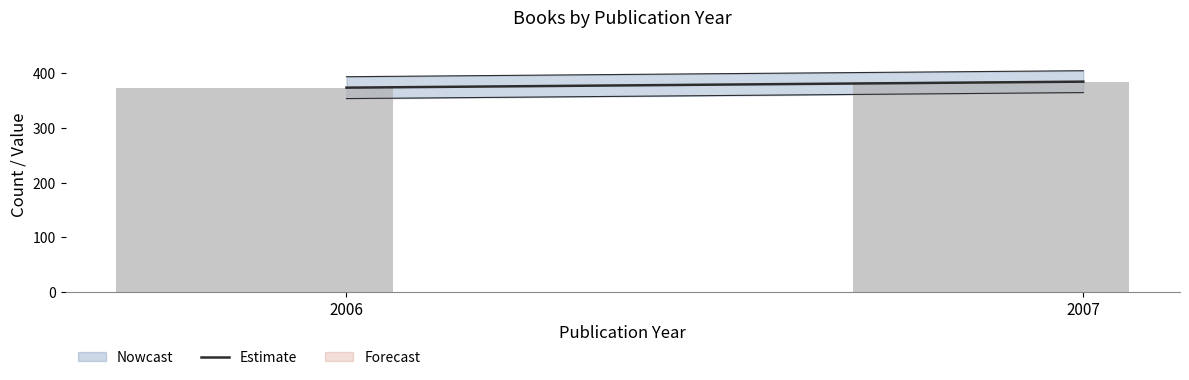

What is the difference between the maximum and minimum values?

11